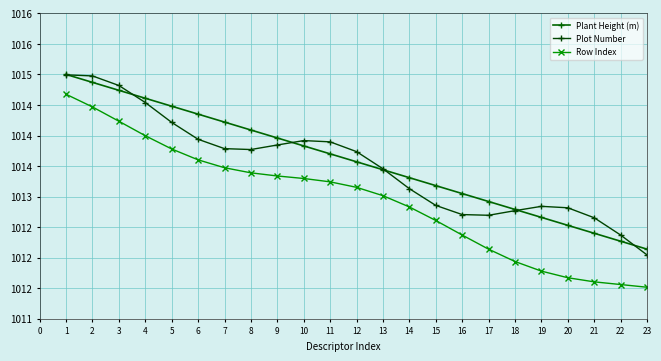

What is the sum of the Plot Number values at 15 and 18?

2025.6